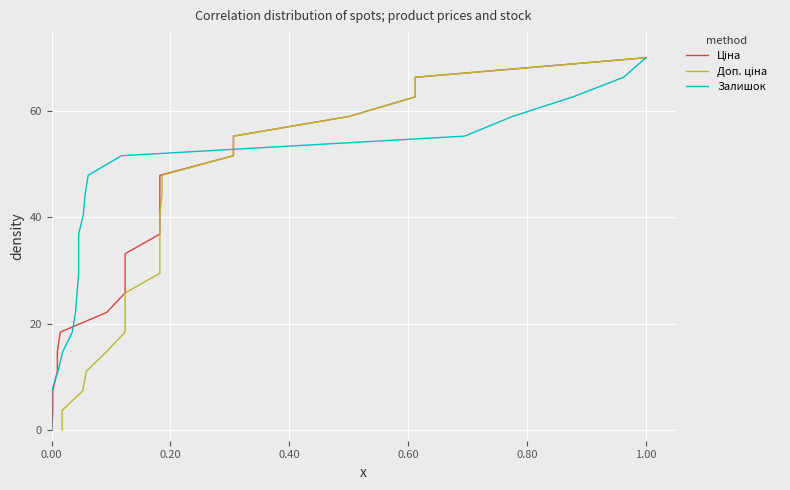

The Залишок series shows 33.3 at 1.20. True or false?

False